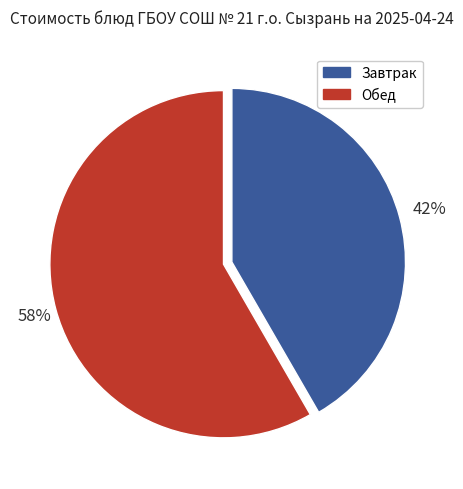

To the nearest percent, what portion does Завтрак represent?

42%